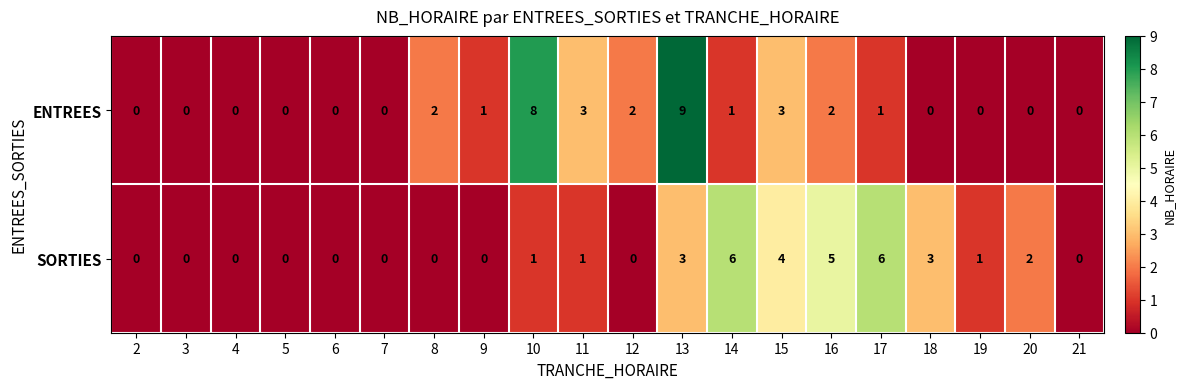

Which series has the widest spread of values?

ENTREES